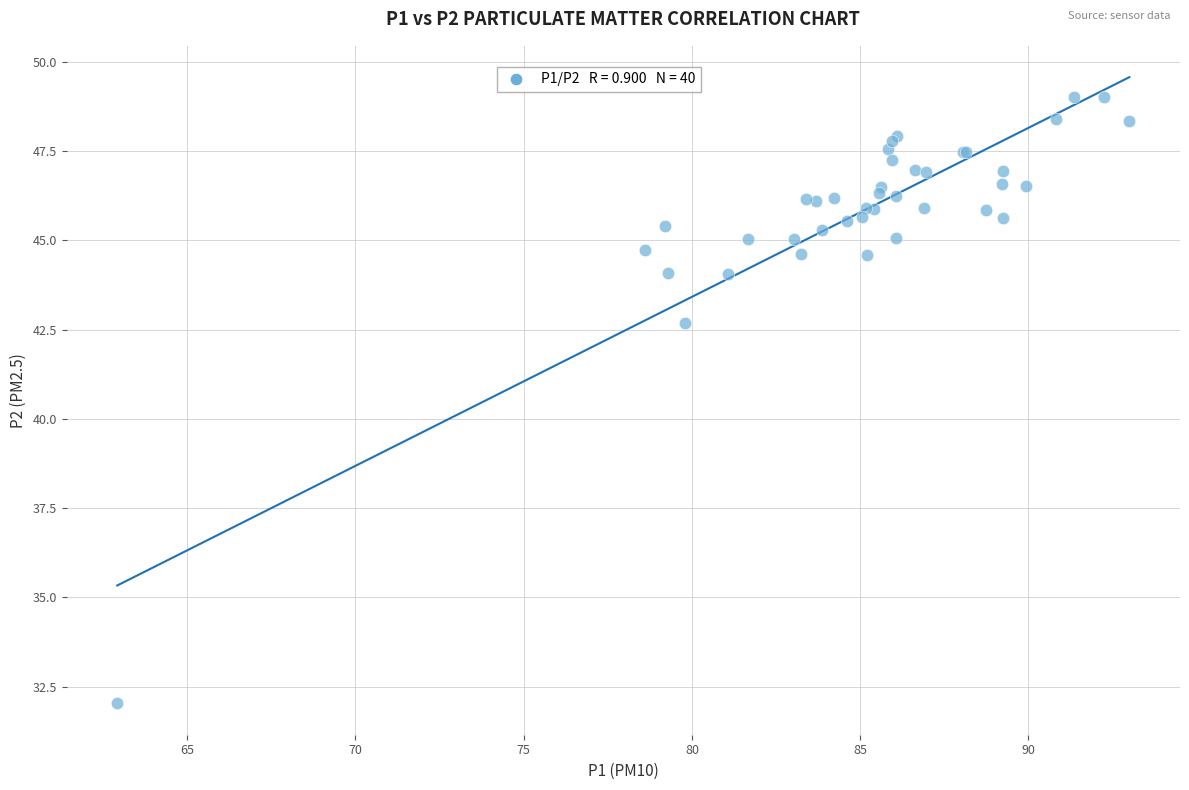

What Y value in the scatter plot is closest to 40?

42.7